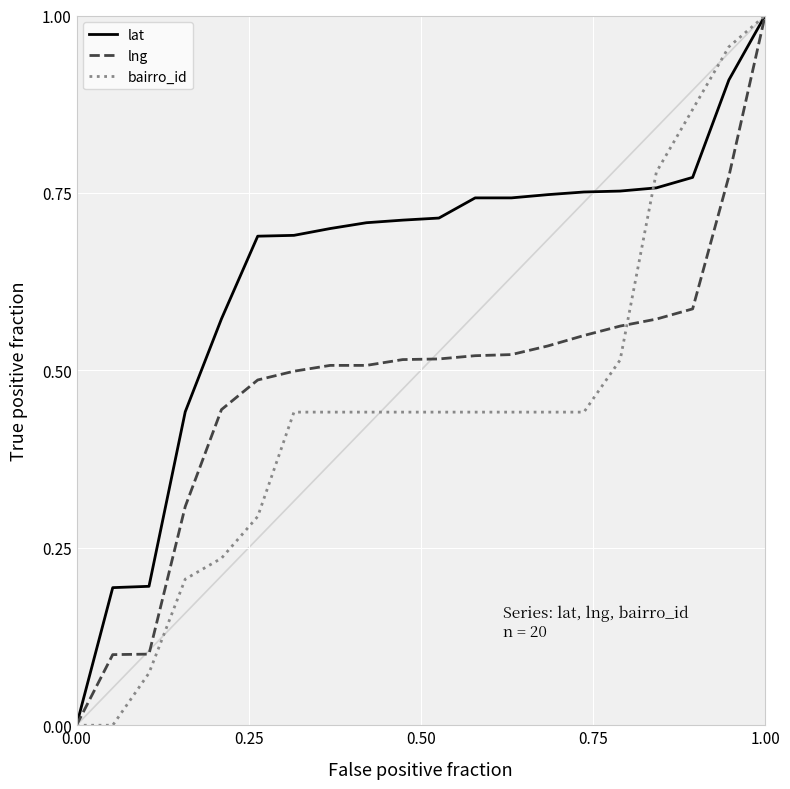

Rank the series by their average value, from highest to lowest.

lat, lng, bairro_id